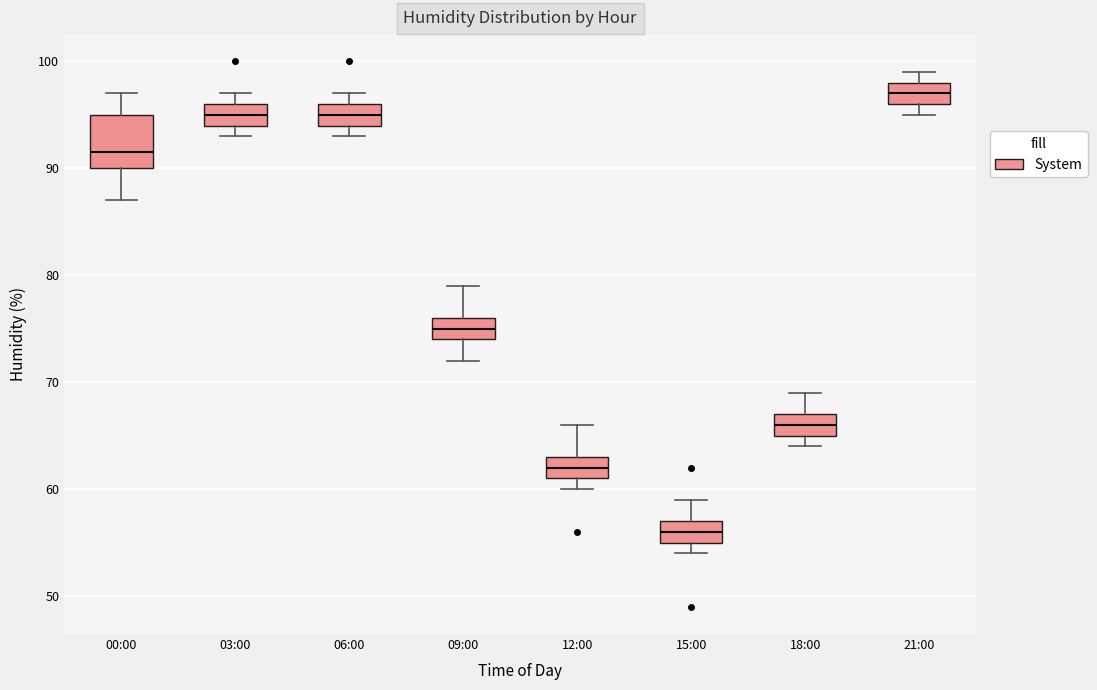

Reading left to right, read every box against the y-axis: the position of its median line, the range the box covers, and the ends of its whiskers. The values are not printed on the chart, so give them approximately, as read against the axis.

00:00: median 92, box 90 to 95, whiskers 87 to 97
03:00: median 95, box 94 to 96, whiskers 93 to 97
06:00: median 95, box 94 to 96, whiskers 93 to 97
09:00: median 75, box 74 to 76, whiskers 72 to 79
12:00: median 62, box 61 to 63, whiskers 60 to 66
15:00: median 56, box 55 to 57, whiskers 54 to 59
18:00: median 66, box 65 to 67, whiskers 64 to 69
21:00: median 97, box 96 to 98, whiskers 95 to 99